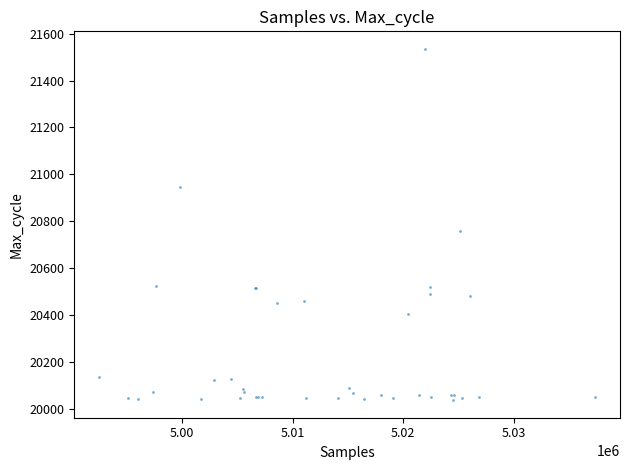

What Y value in the scatter plot is closest to 20786?

20757